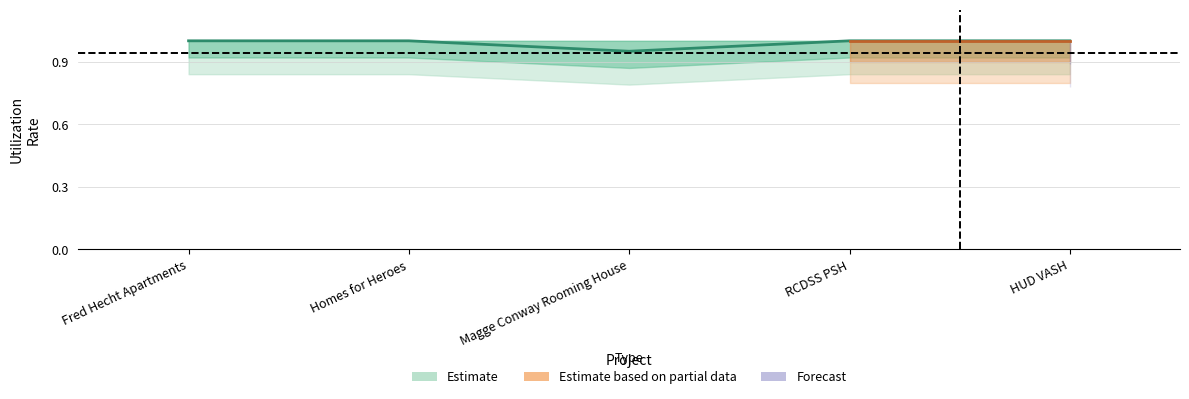

List the labels in order of value, largest first.

Fred Hecht Apartments, Homes for Heroes, RCDSS PSH, HUD VASH, Magge Conway Rooming House